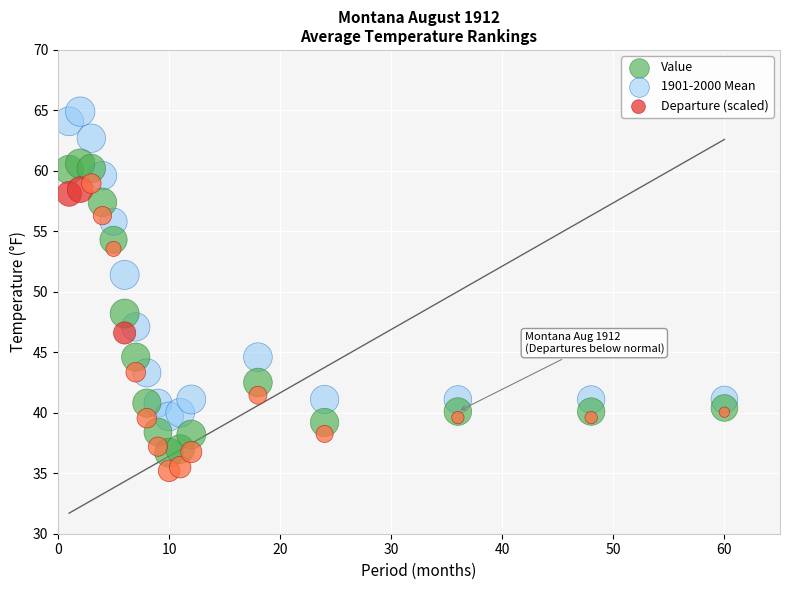

What is the X range (max minus min) for the scatter plot?

59.0